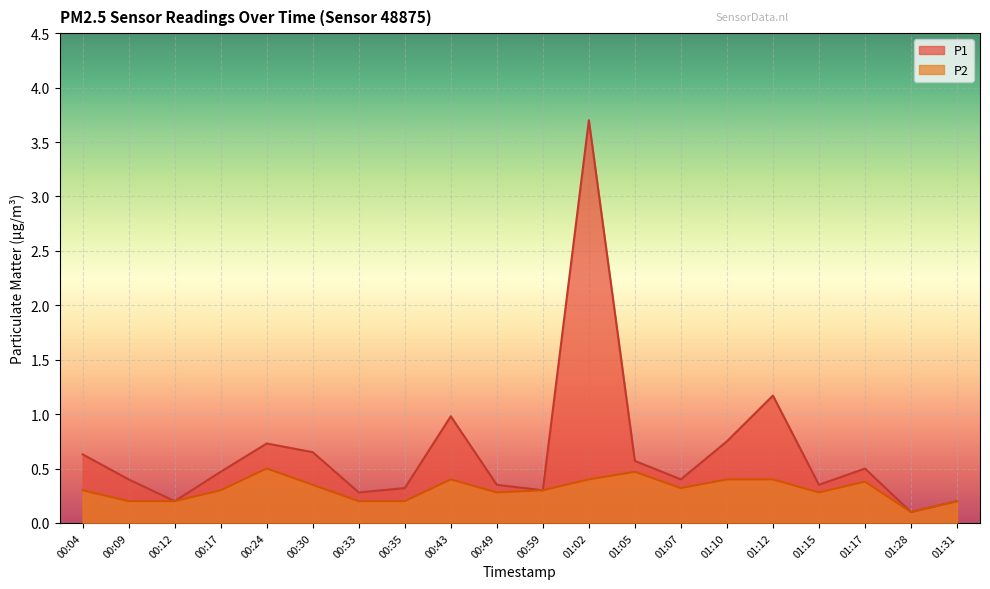

What is the approximate value of P1 at 01:28?

0.1